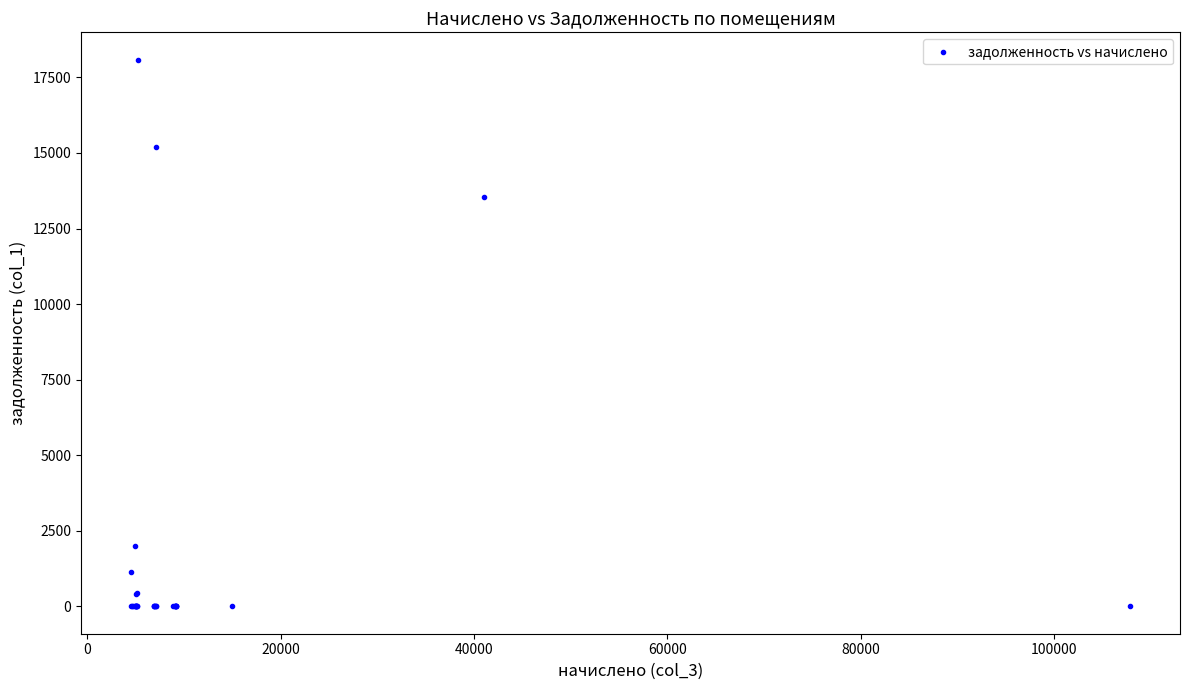

What Y value in the scatter plot is closest to 9043?

13529.4